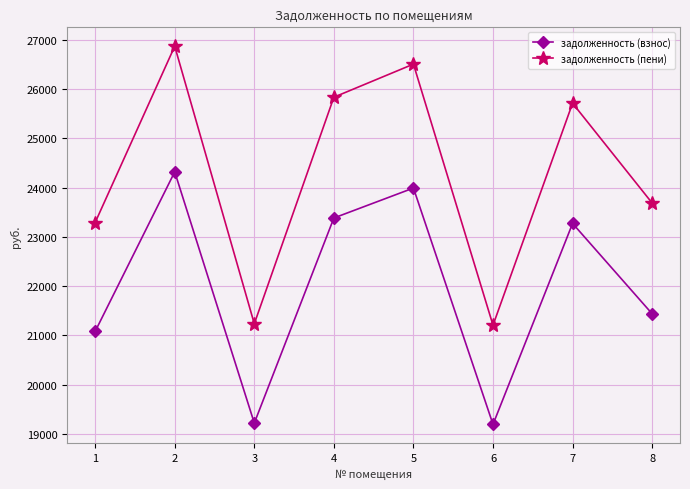

Which series has the largest total across all categories?

задолженность (пени)